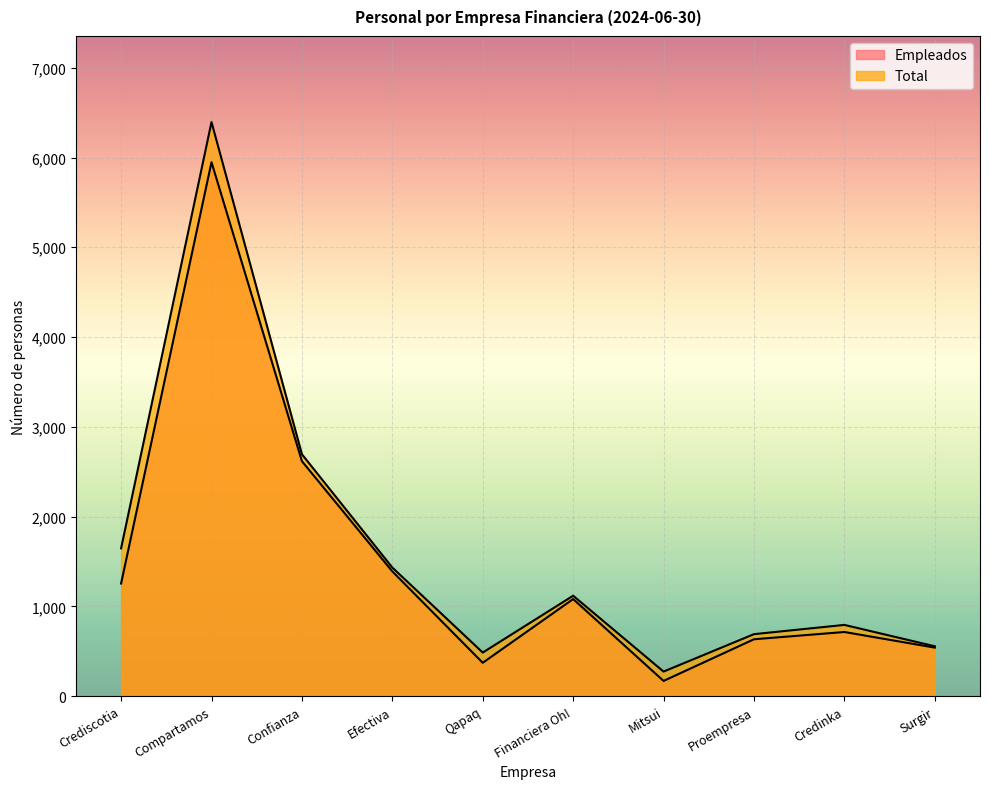

How many distinct data groups are displayed?

2